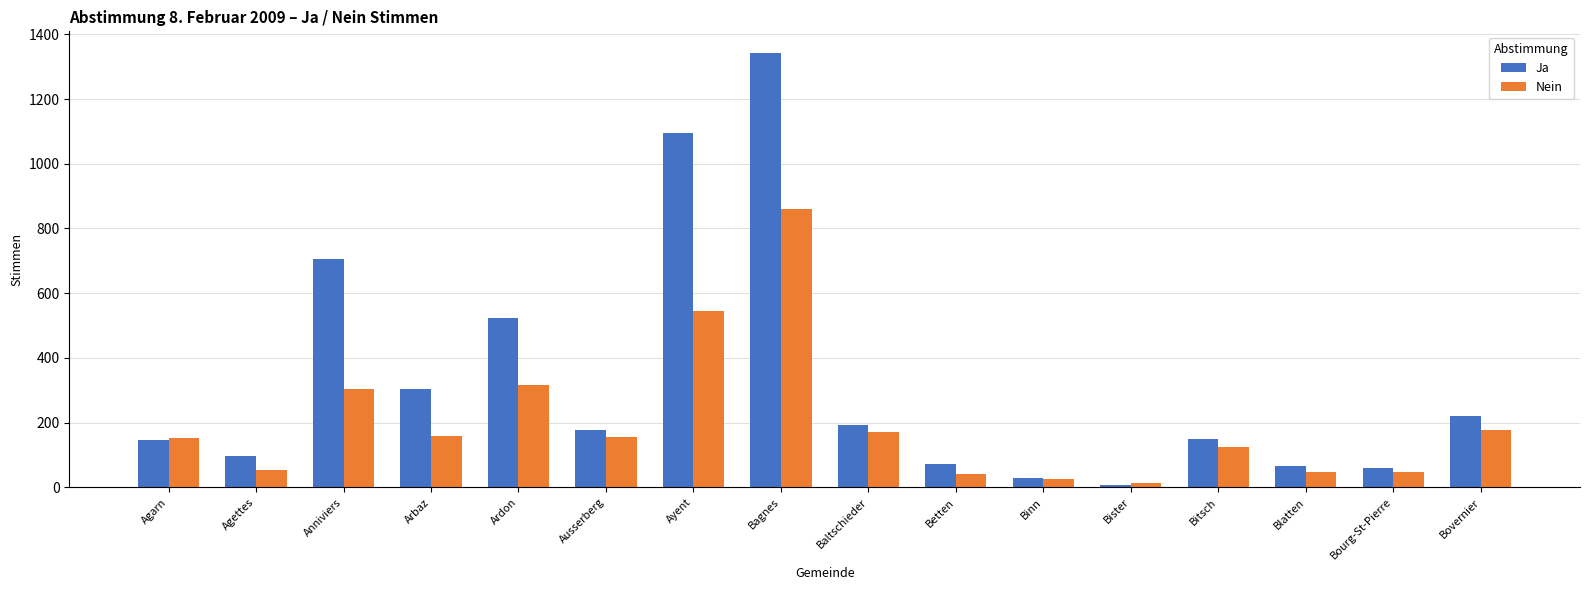

List the series in order of their overall mean, highest first.

Ja, Nein